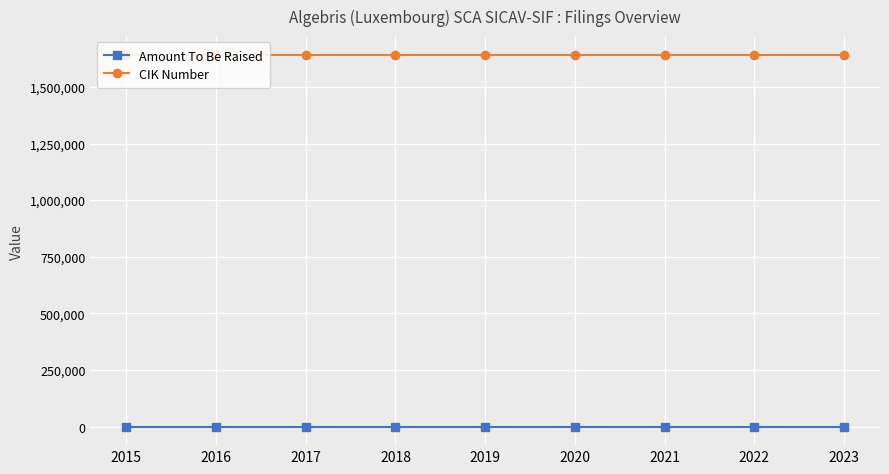

What is the spread (max minus min) of values at 2018?

1642303